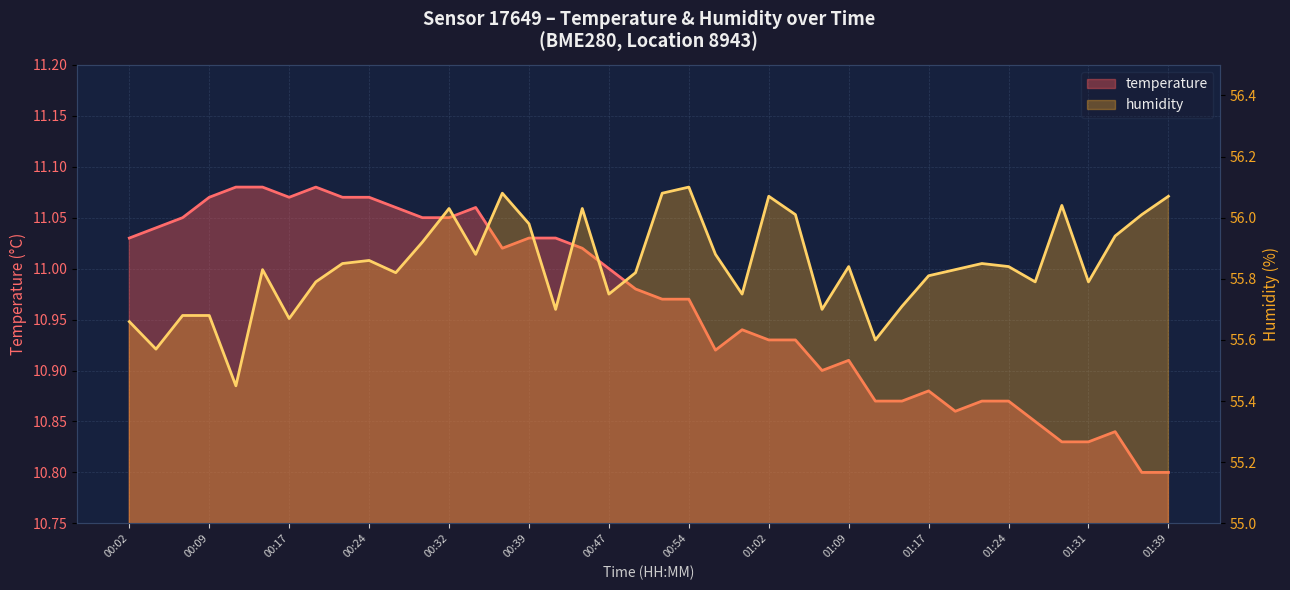

Which series changed the most between 00:29 and 00:59?

humidity